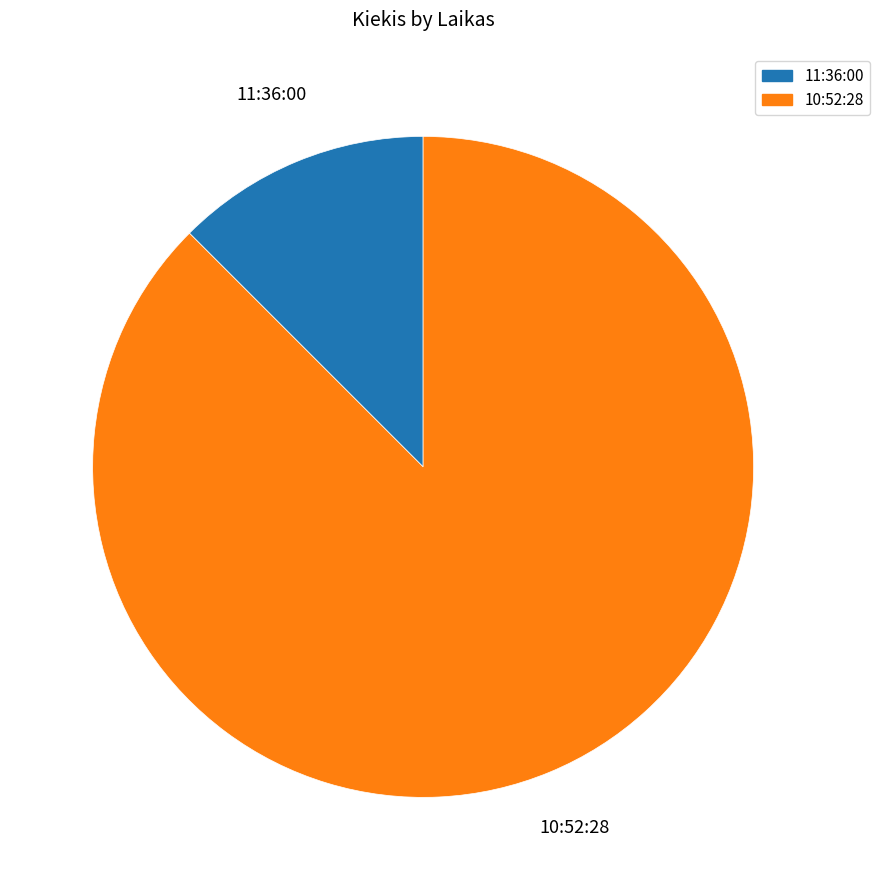

Which slice is the smallest?

11:36:00